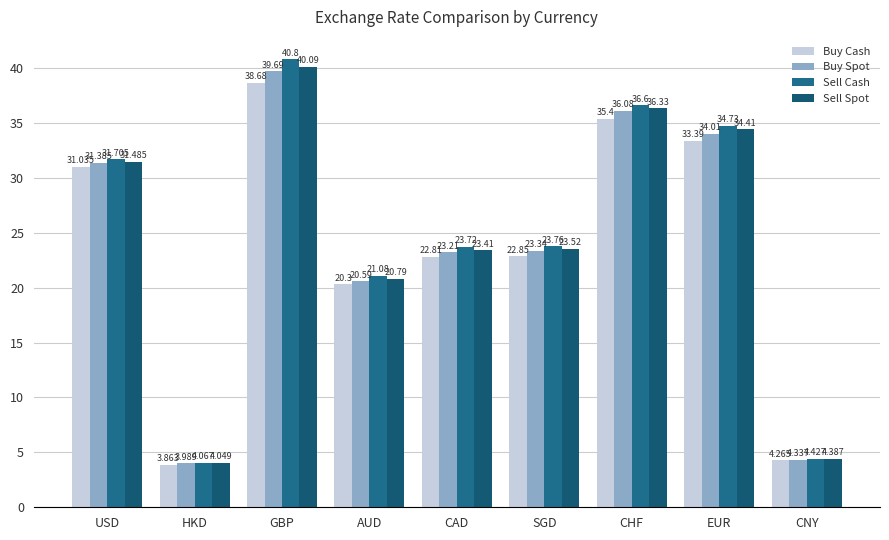

Rank the series by their average value, from highest to lowest.

Sell Cash, Sell Spot, Buy Spot, Buy Cash